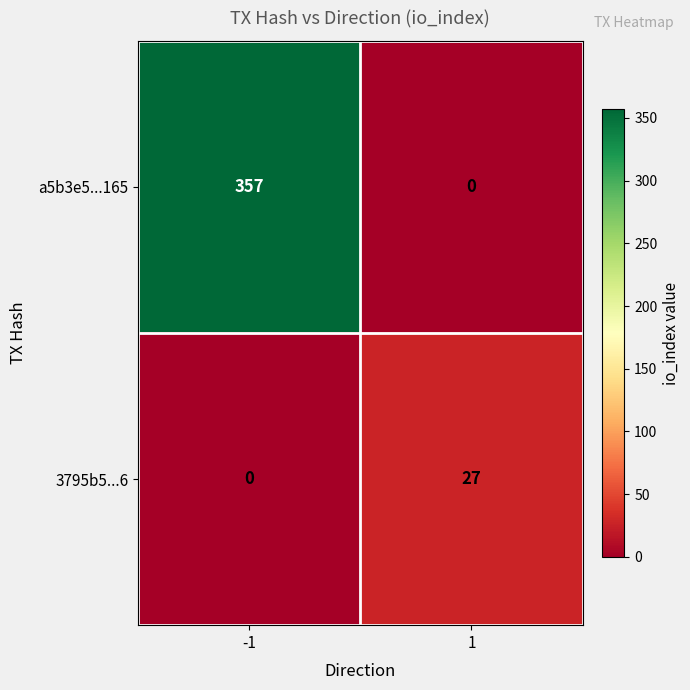

What is the spread (max minus min) of values at -1?

357